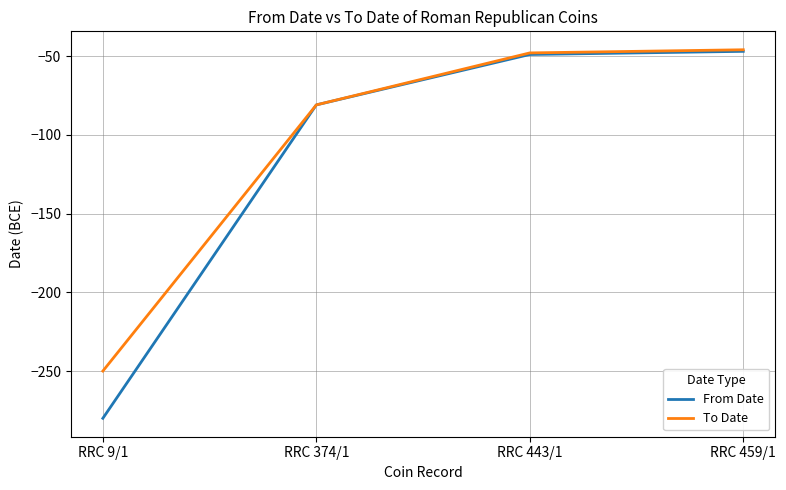

Reading left to right, extract all data points from this chart.

From Date: RRC 9/1=-280	RRC 374/1=-81	RRC 443/1=-49	RRC 459/1=-47
To Date: RRC 9/1=-250	RRC 374/1=-81	RRC 443/1=-48	RRC 459/1=-46